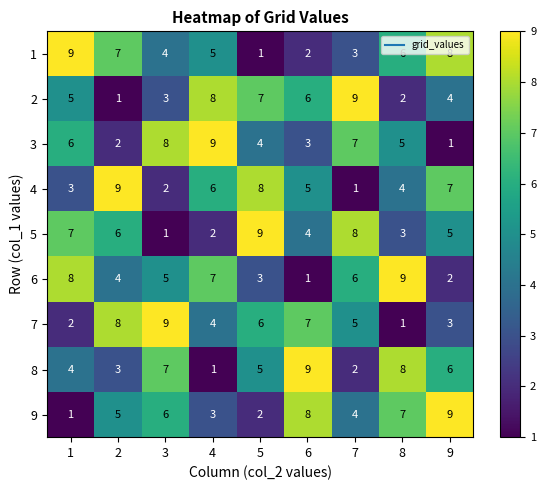

What is the difference between the highest and lowest values at 7?

8